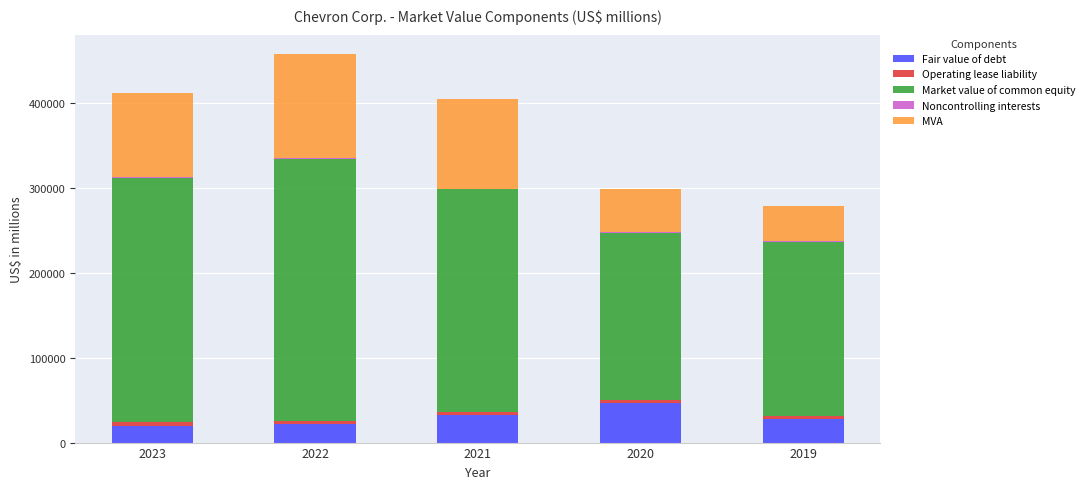

What is the maximum value for Fair value of debt?

46210